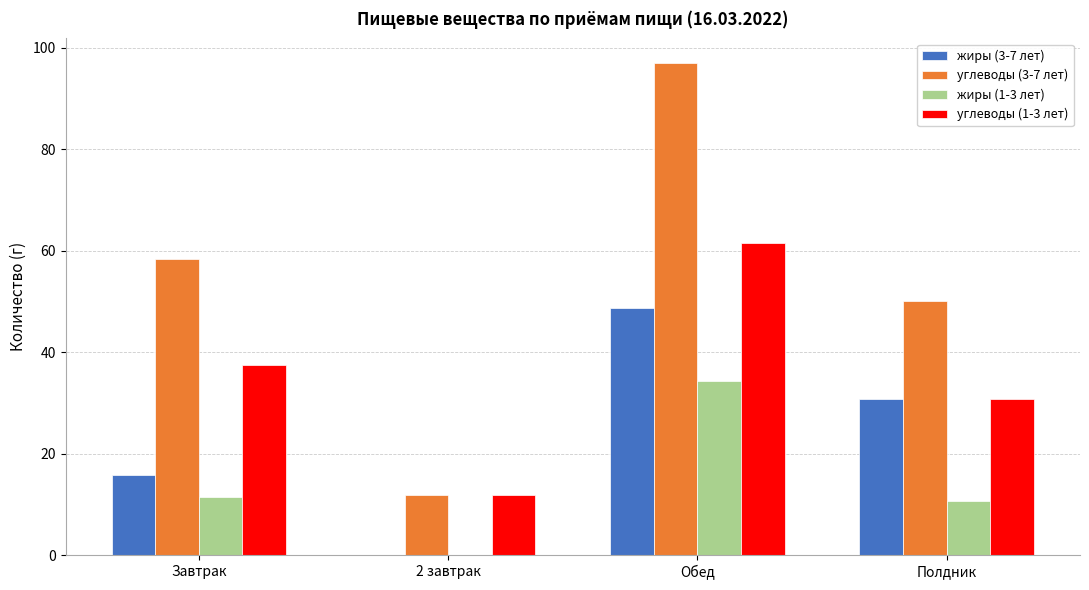

The жиры (3-7 лет) series shows 30.8 at Полдник. True or false?

True